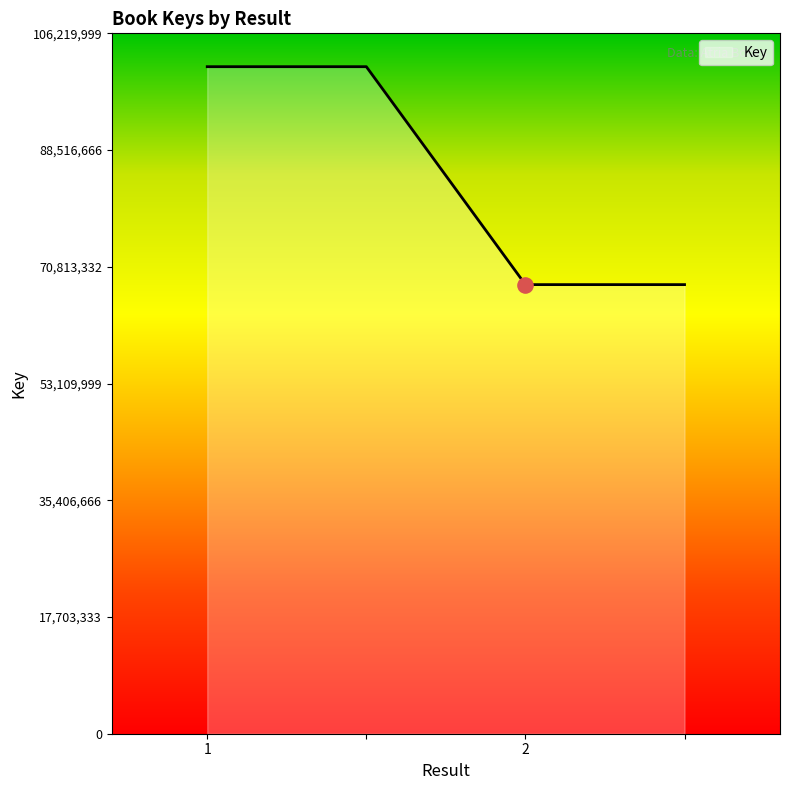

What is the difference between the second highest and second lowest values?

33052140